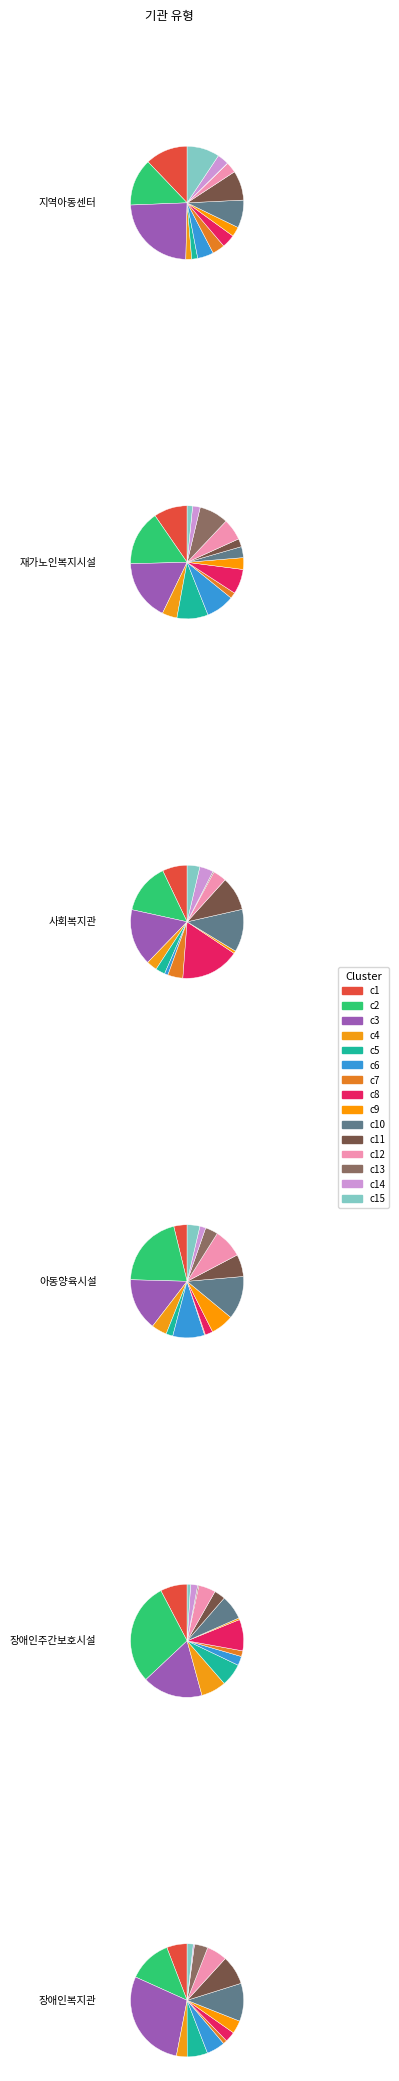

How many segments does this pie chart have?

15